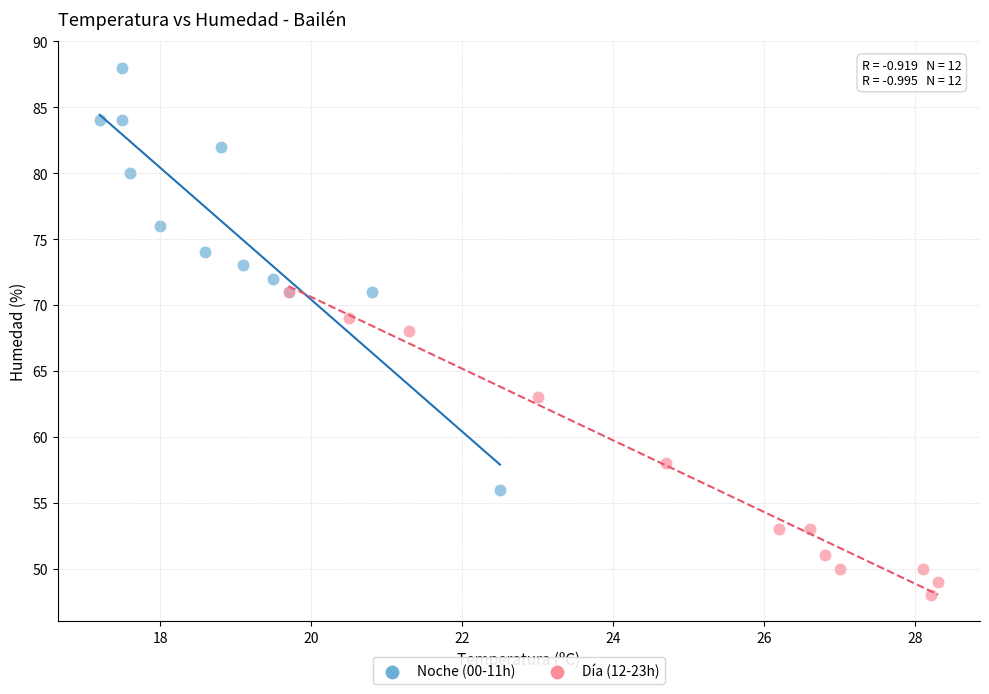

Which series contains the lowest Y value?

Día (12-23h)